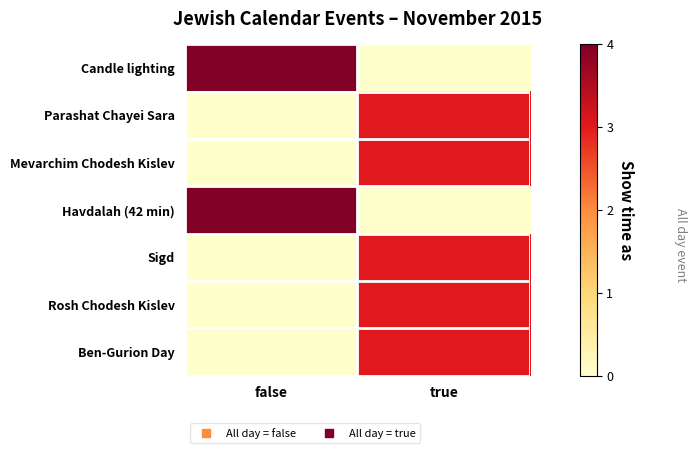

Reading left to right, what are all the values shown in this chart?

Candle lighting: false=4	true=0
Parashat Chayei Sara: false=0	true=3
Mevarchim Chodesh Kislev: false=0	true=3
Havdalah (42 min): false=4	true=0
Sigd: false=0	true=3
Rosh Chodesh Kislev: false=0	true=3
Ben-Gurion Day: false=0	true=3